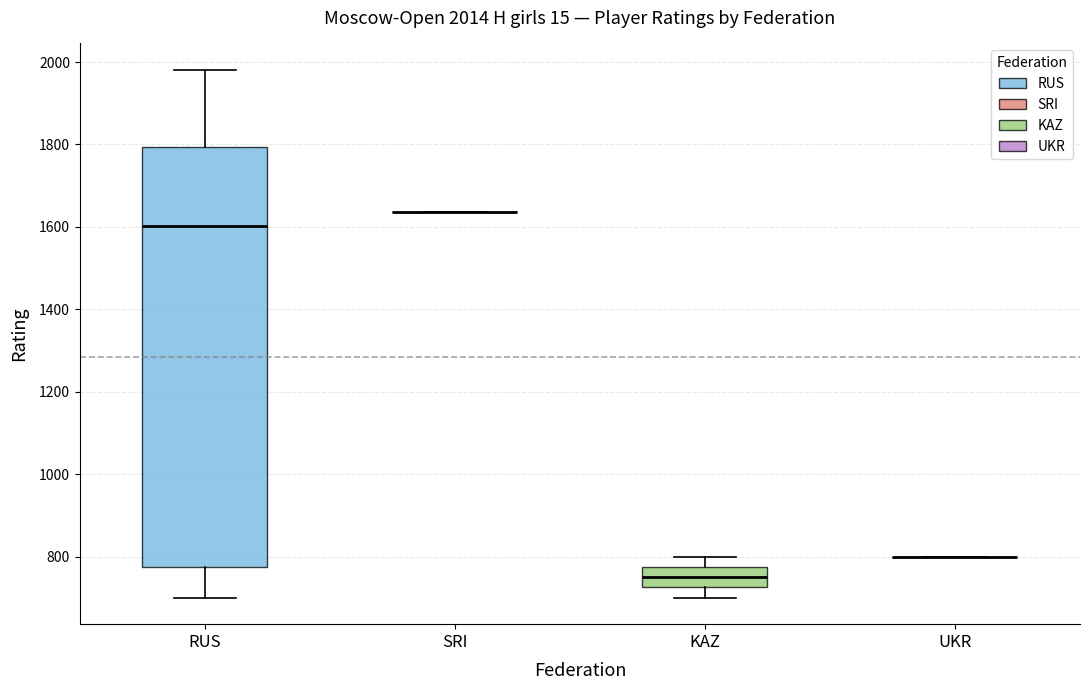

Comparing the boxes themselves (not the whiskers), which one is the tallest?

RUS